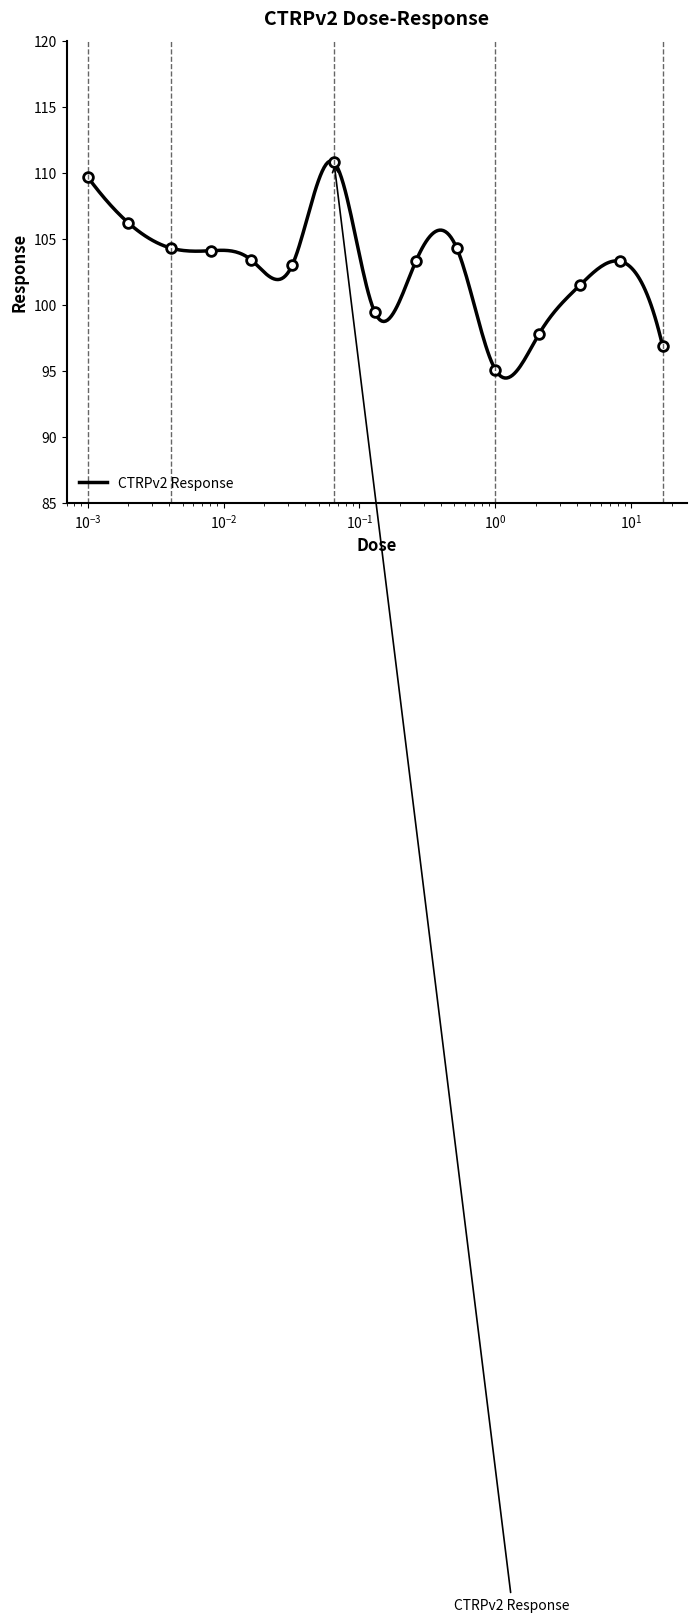

What is the highest value of the CTRPv2 Response series?

110.9